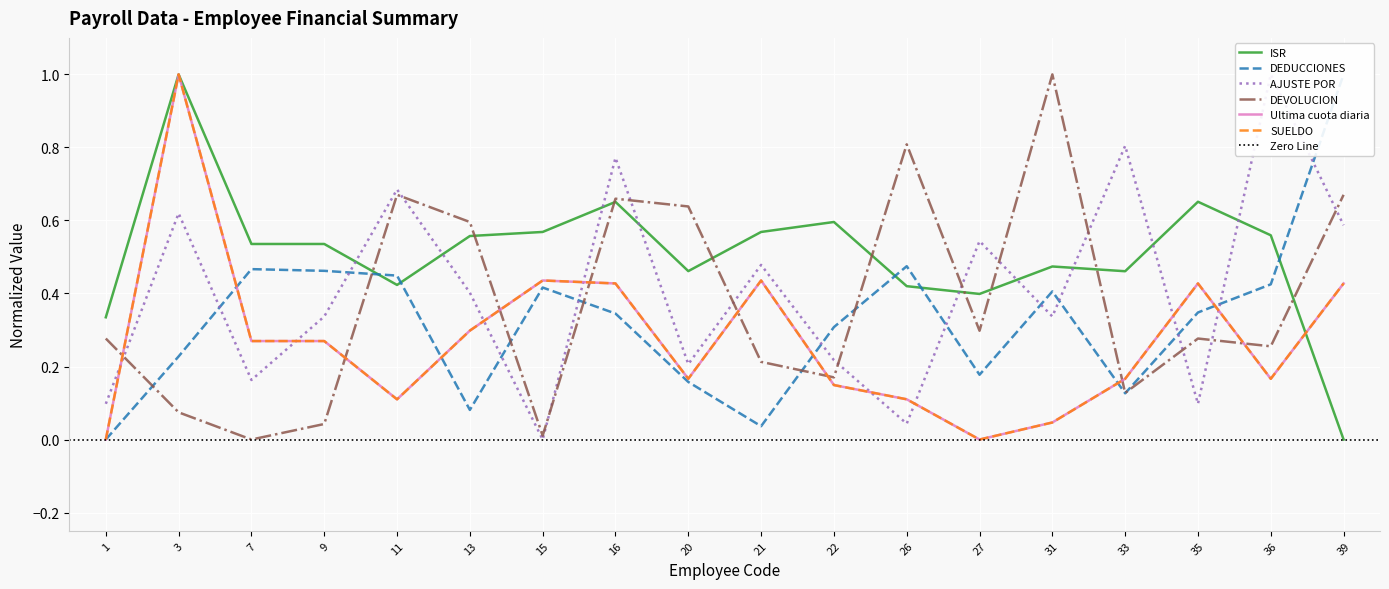

What are all the series names shown in the legend?

ISR, DEDUCCIONES, AJUSTE POR, DEVOLUCION, Ultima cuota diaria, SUELDO